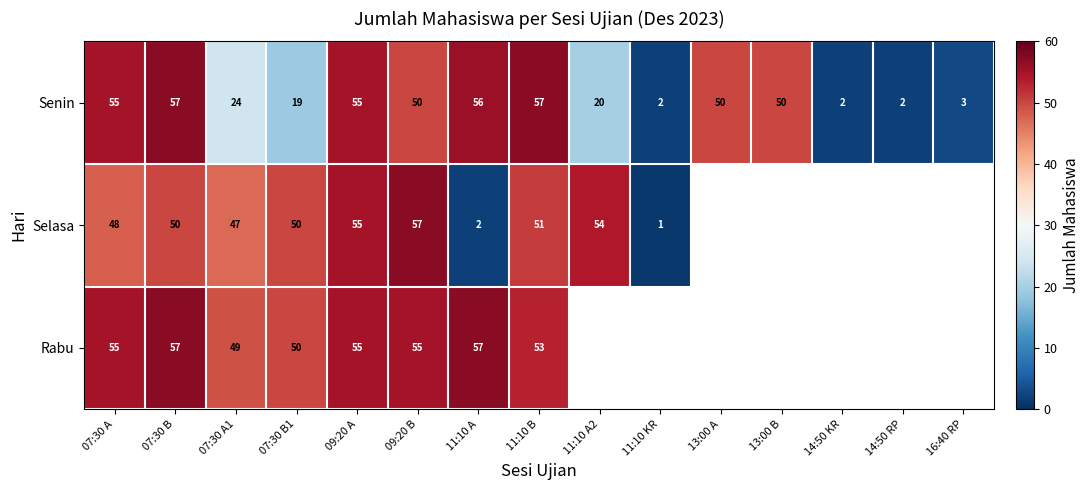

Which has a higher value, 07:30 B1 or 07:30 B?

07:30 B